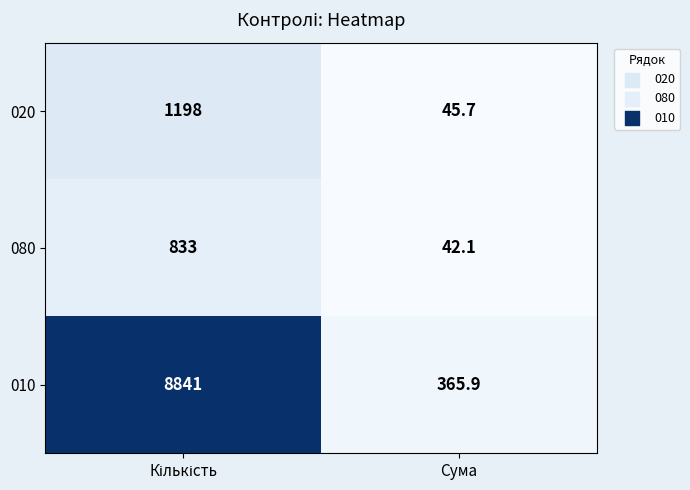

What is the average value of the 080 series?

437.6